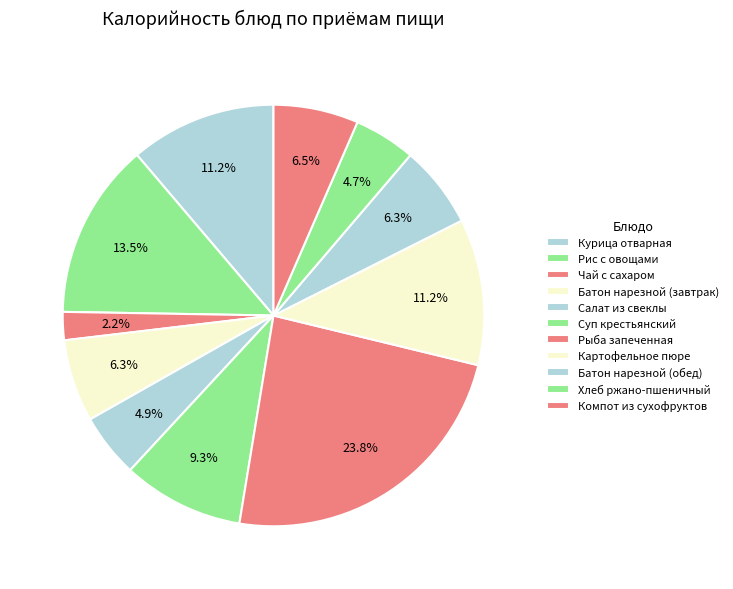

To the nearest percent, what portion does Картофельное пюре represent?

11%